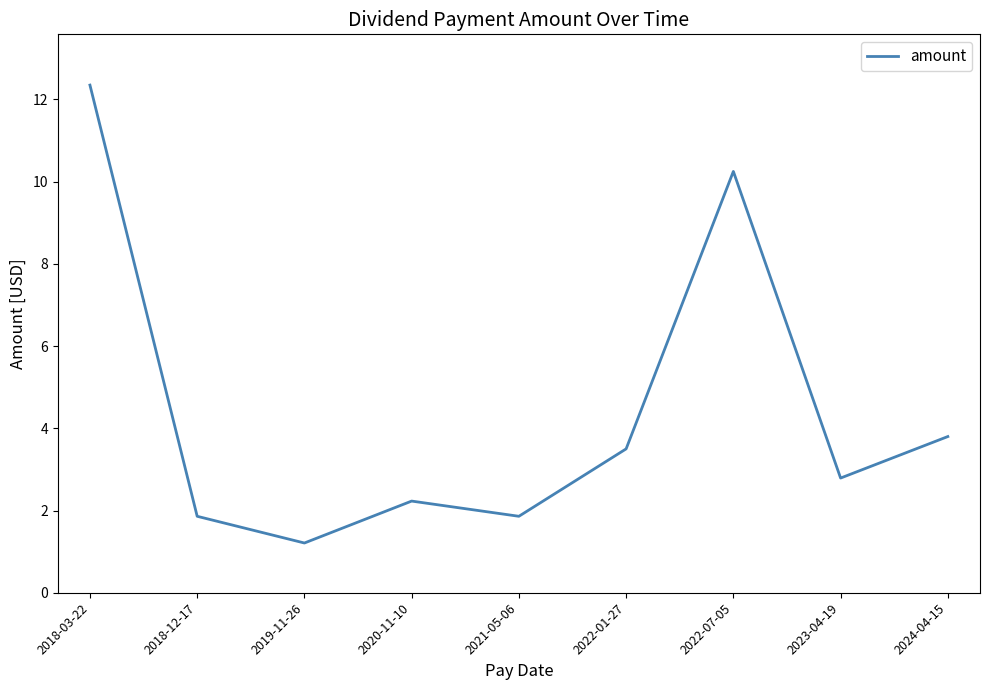

What is the ratio of the value at 2021-05-06 to the value at 2018-12-17?

1.0